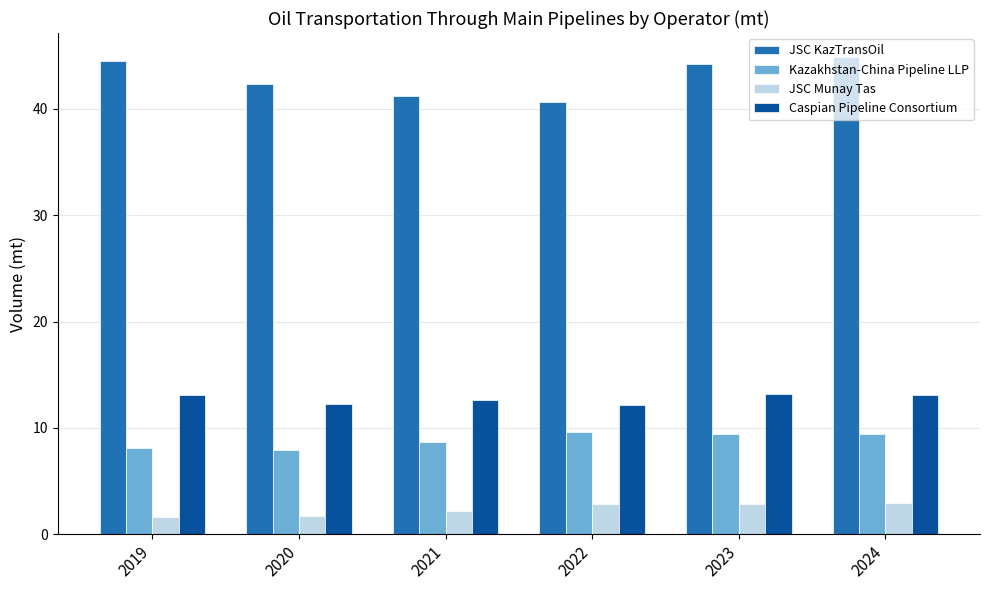

Is it true that Caspian Pipeline Consortium equals 13.2 at 2023?

True